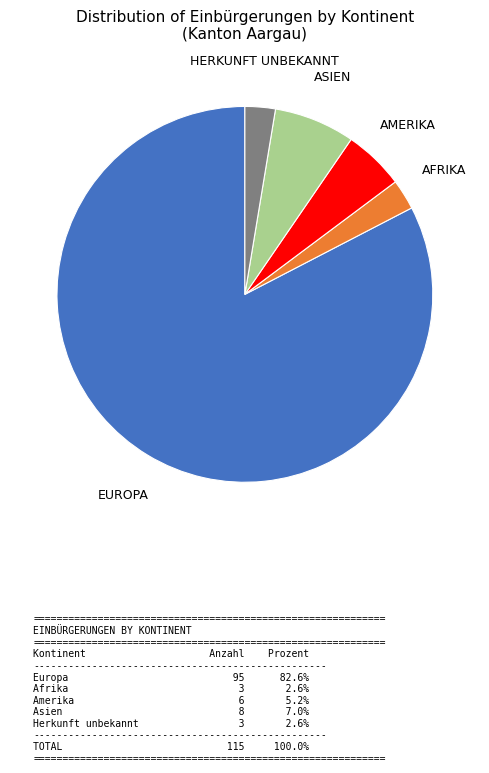

Is there a majority slice in this chart?

Yes